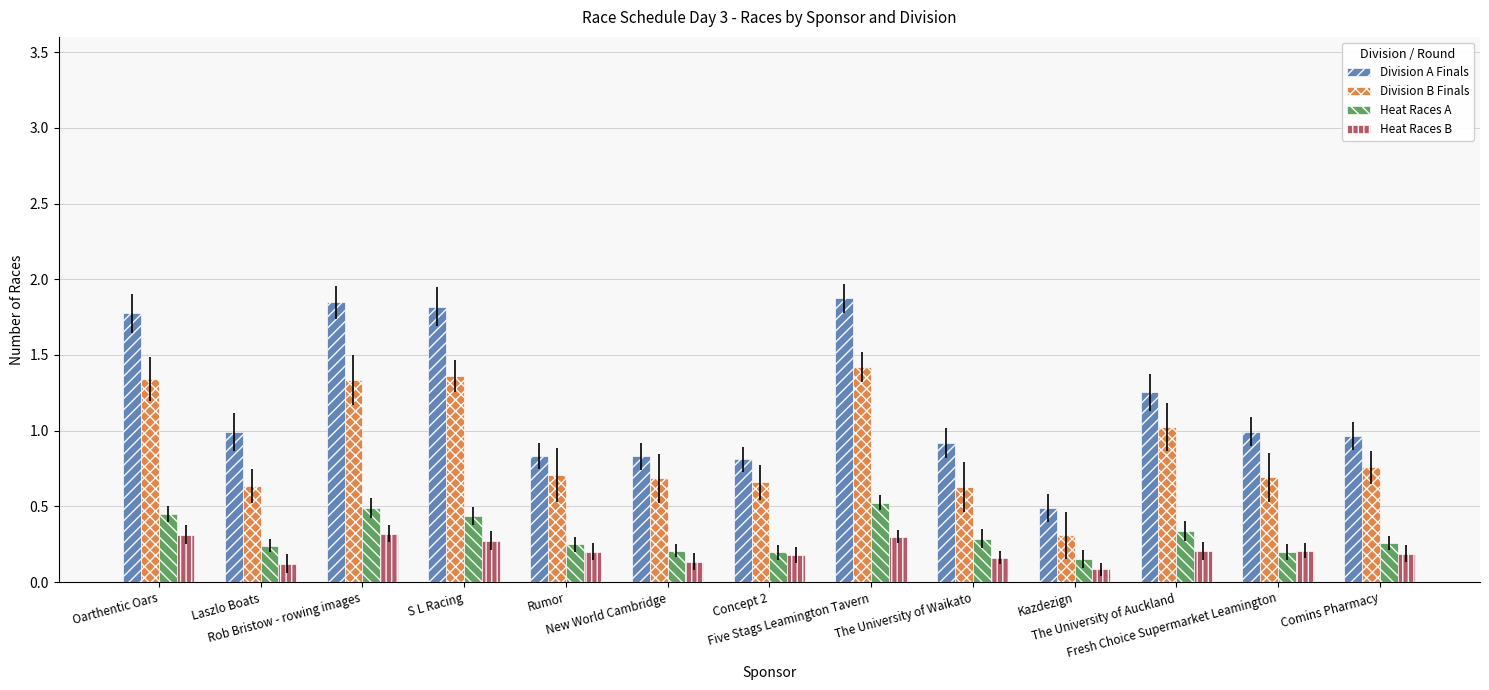

True or false: Division A Finals has a value of 0.3 at Rumor.

False